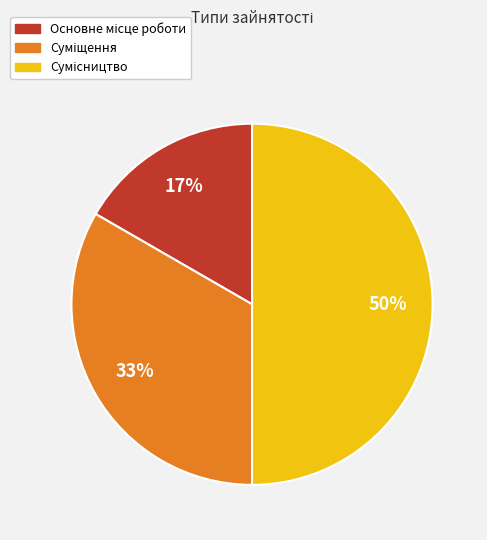

To the nearest percent, what is the average slice percentage?

33%